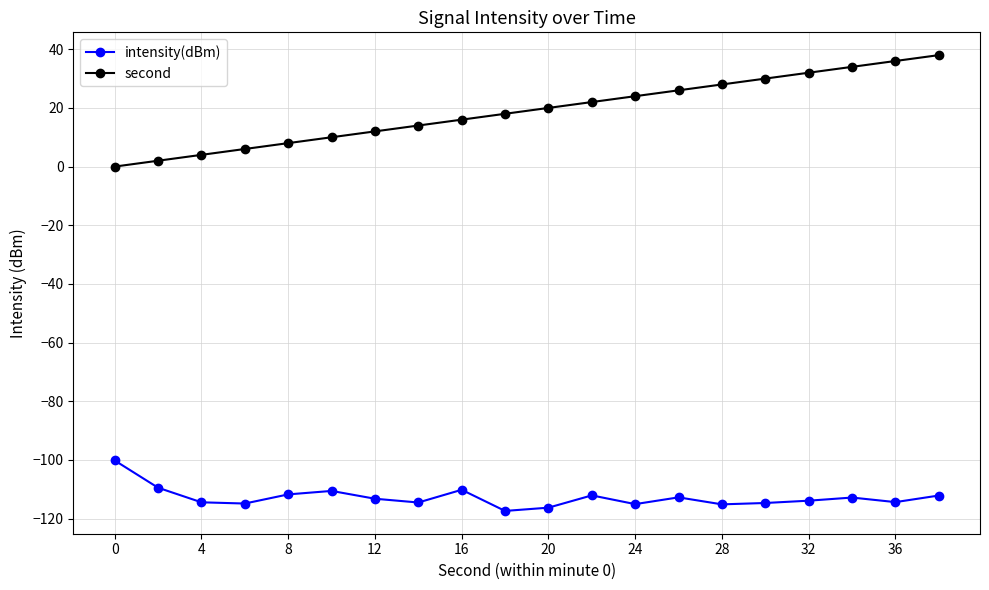

What are all the series names shown in the legend?

intensity(dBm), second